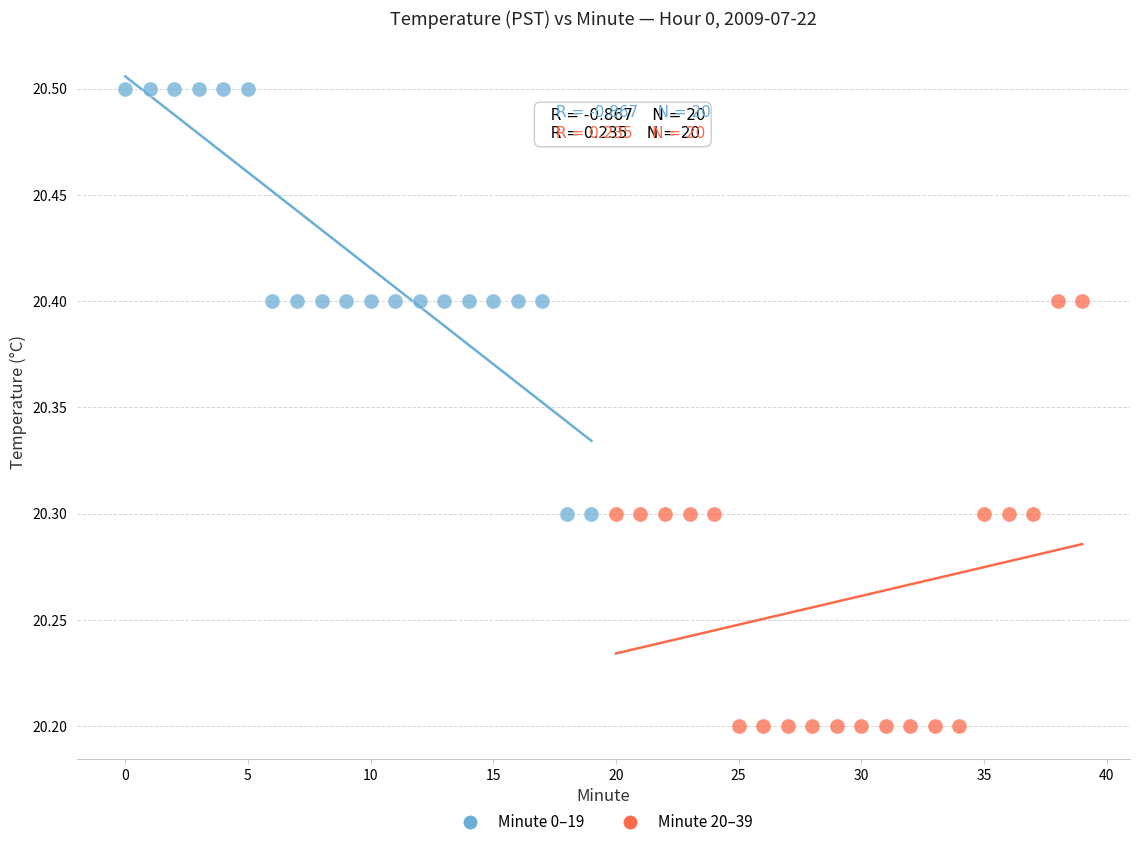

Which series contains the highest Y value?

Minute 0–19